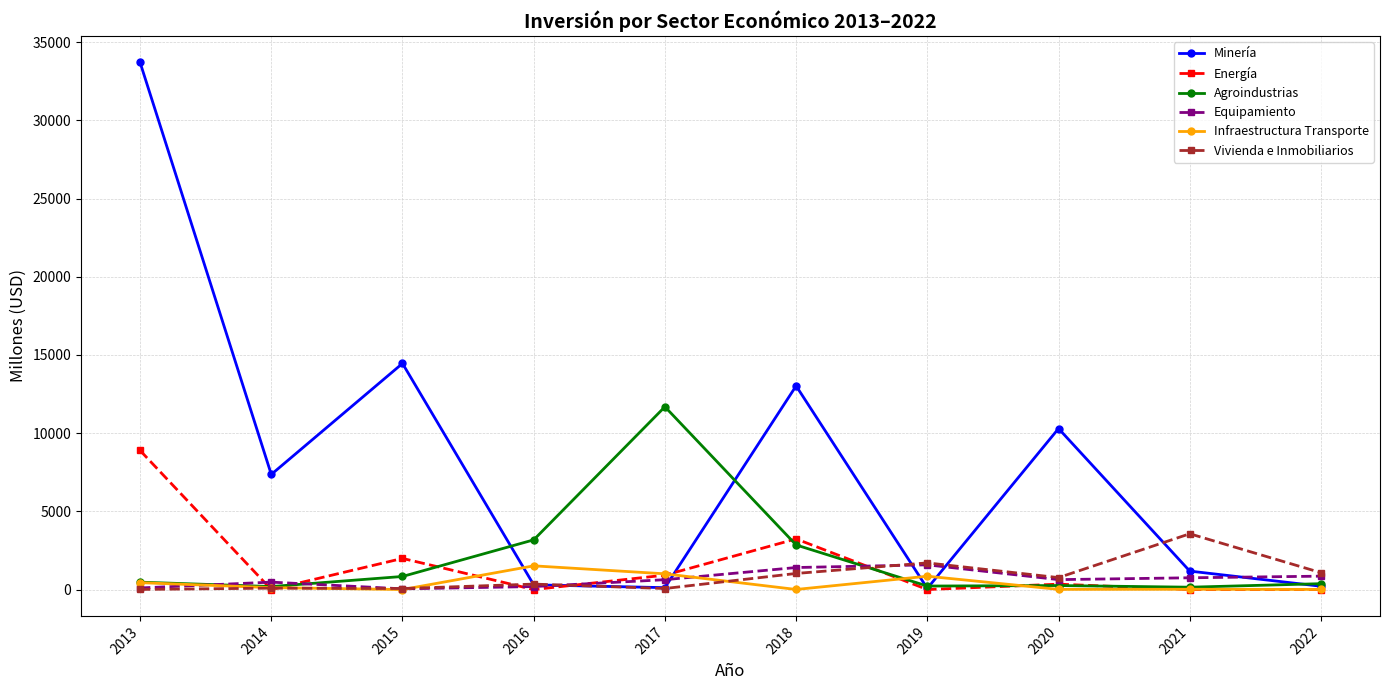

What is the highest value of the Minería series?

33710